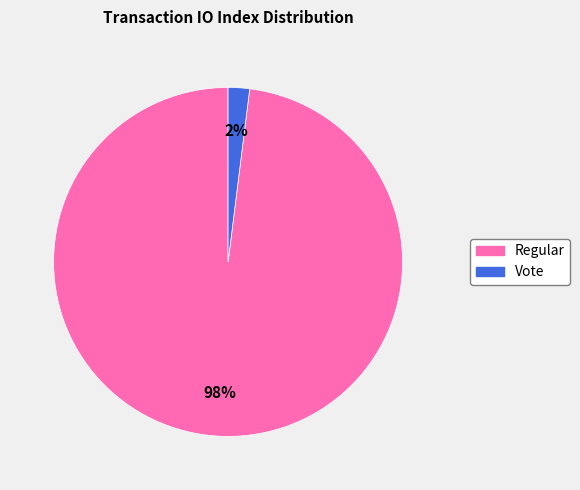

Is the sum of Regular and Vote greater than half?

Yes